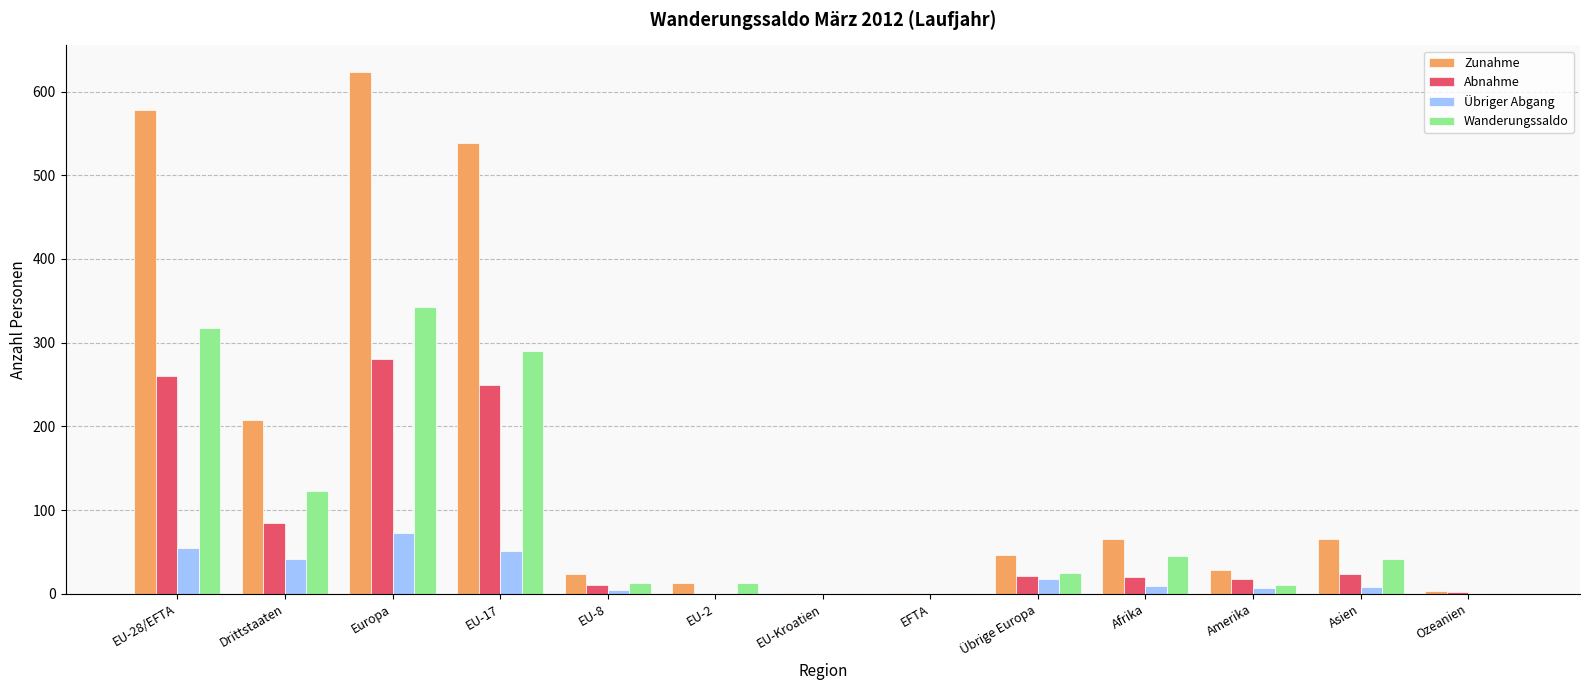

How many groups of bars are there?

13